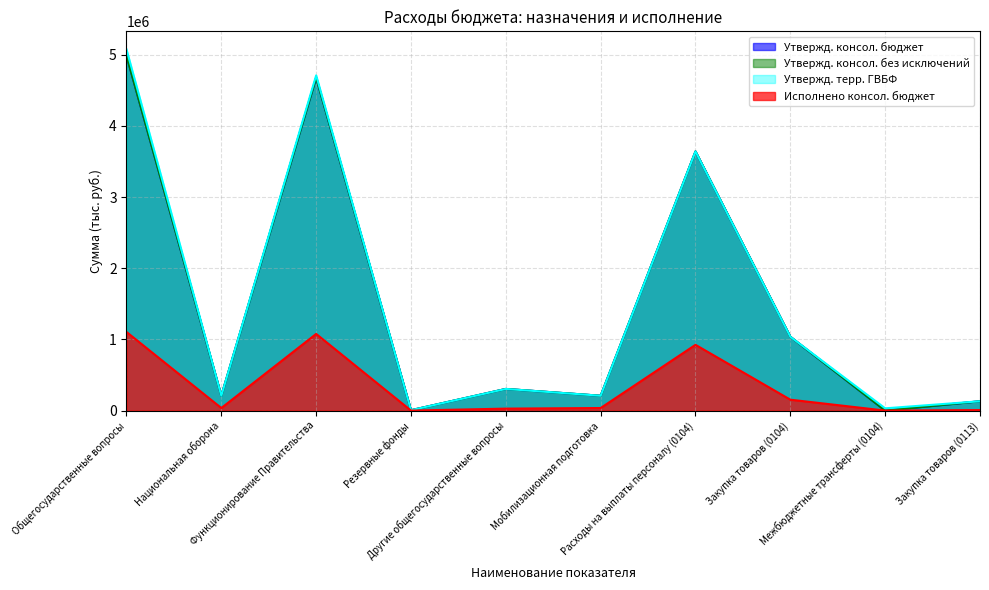

At how many categories does at least one series exceed 312774?

4